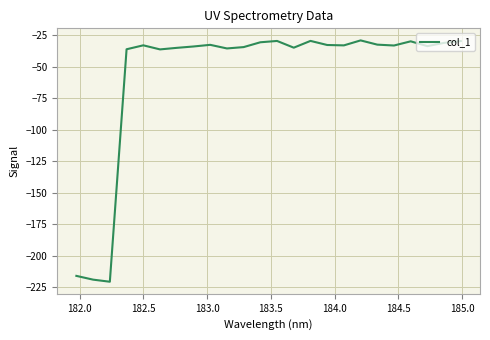

What is the smallest value displayed?

-220.8